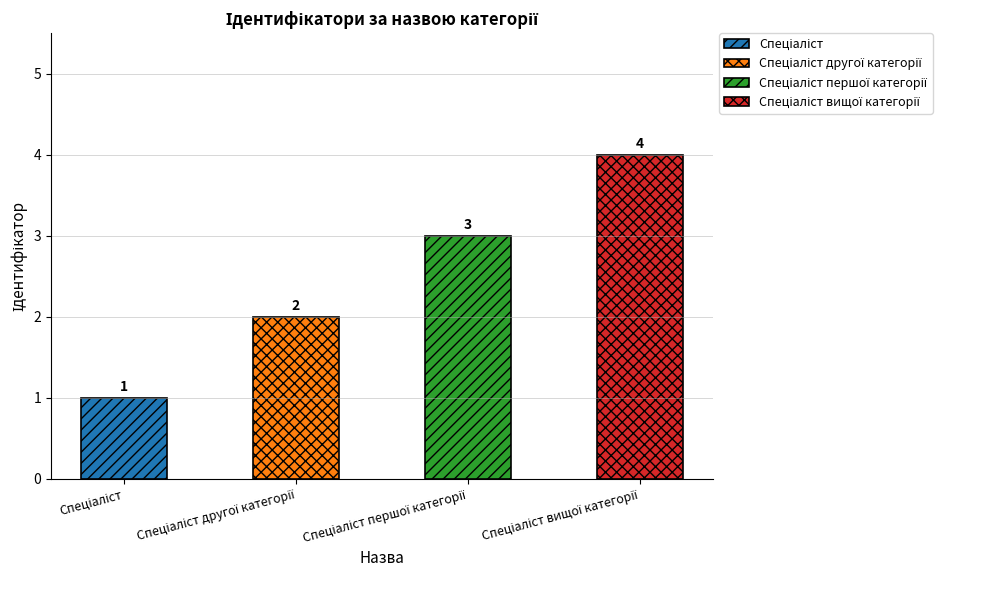

True or false: the data shows 3 at Спеціаліст першої категорії.

True